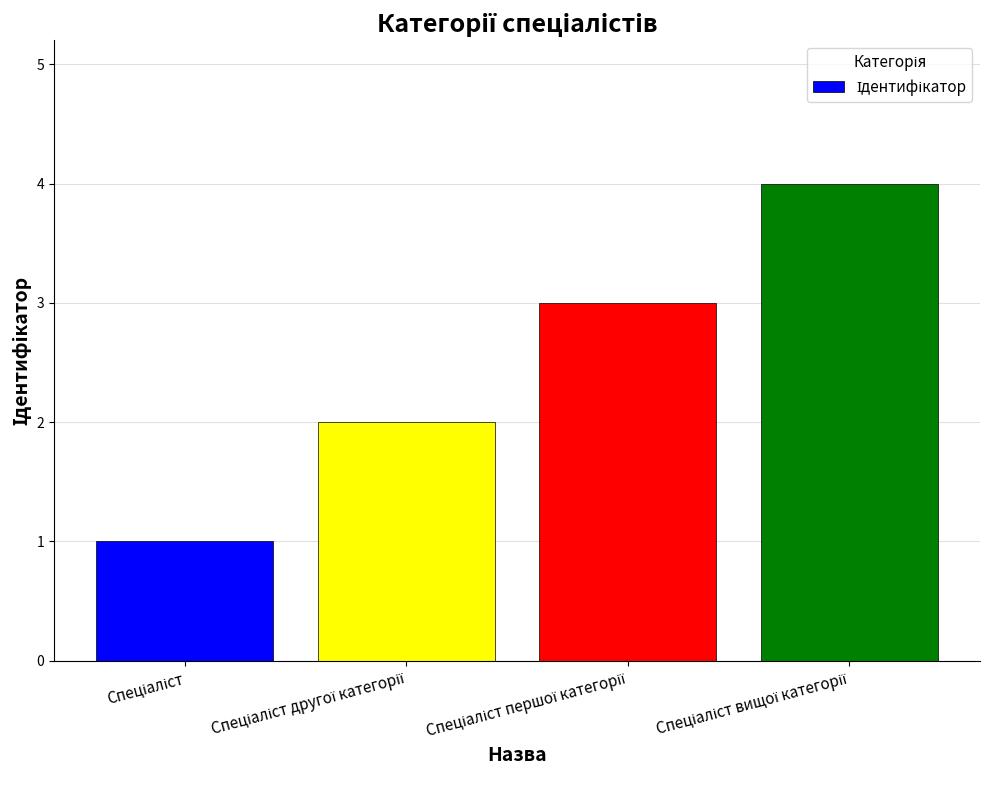

What is the difference between the maximum and minimum values?

3